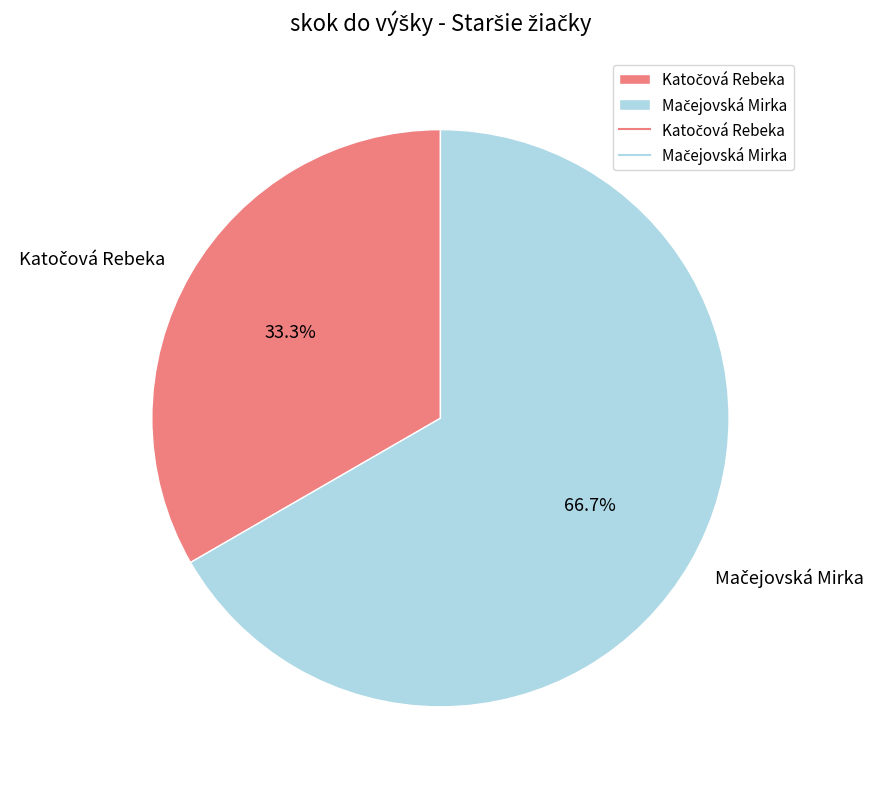

Is there any slice that represents more than half of the pie?

Yes